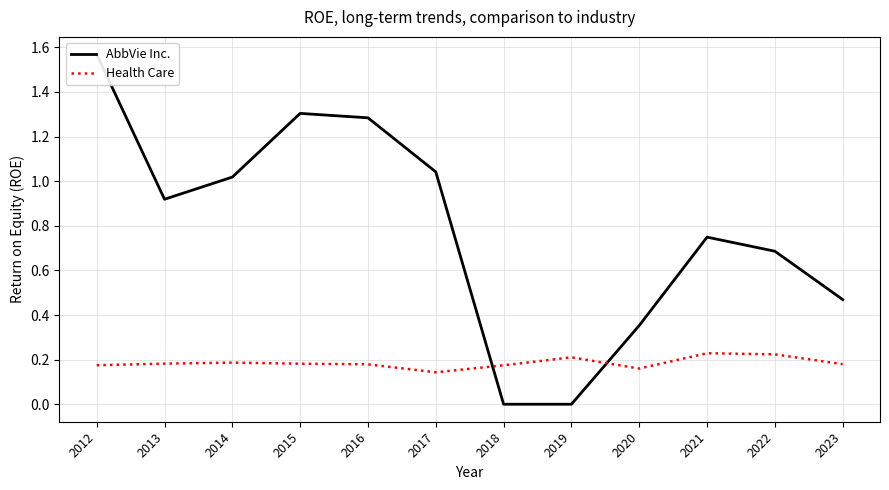

At which category is the sum across all series the highest?

2012